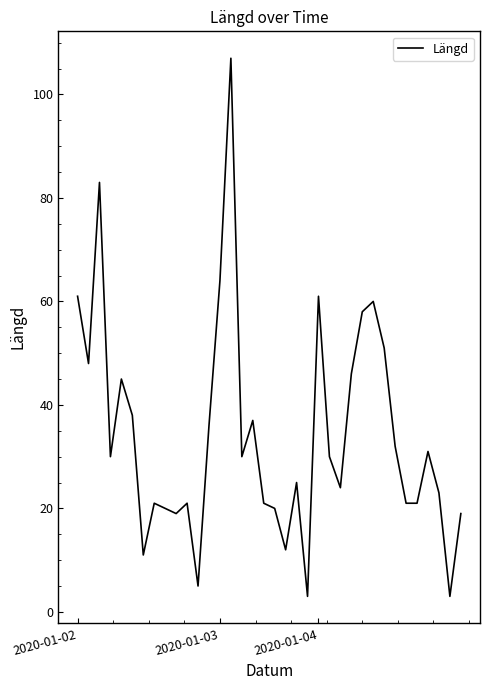

What is the smallest value displayed?

3